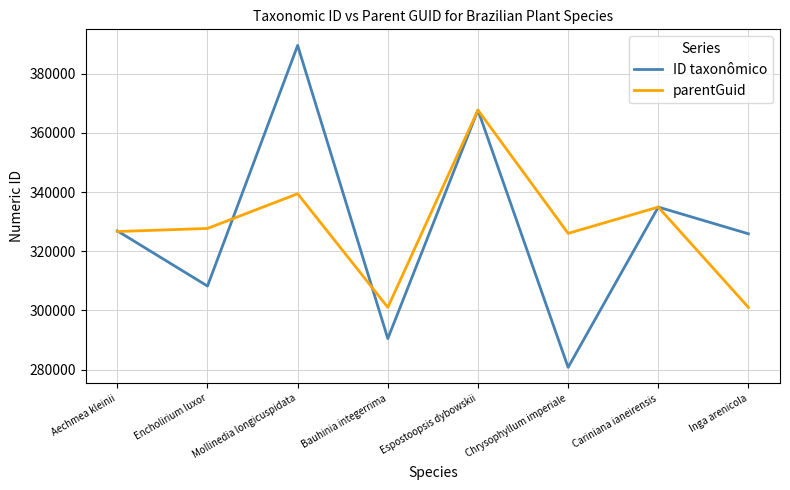

Count the number of categories in the chart.

8